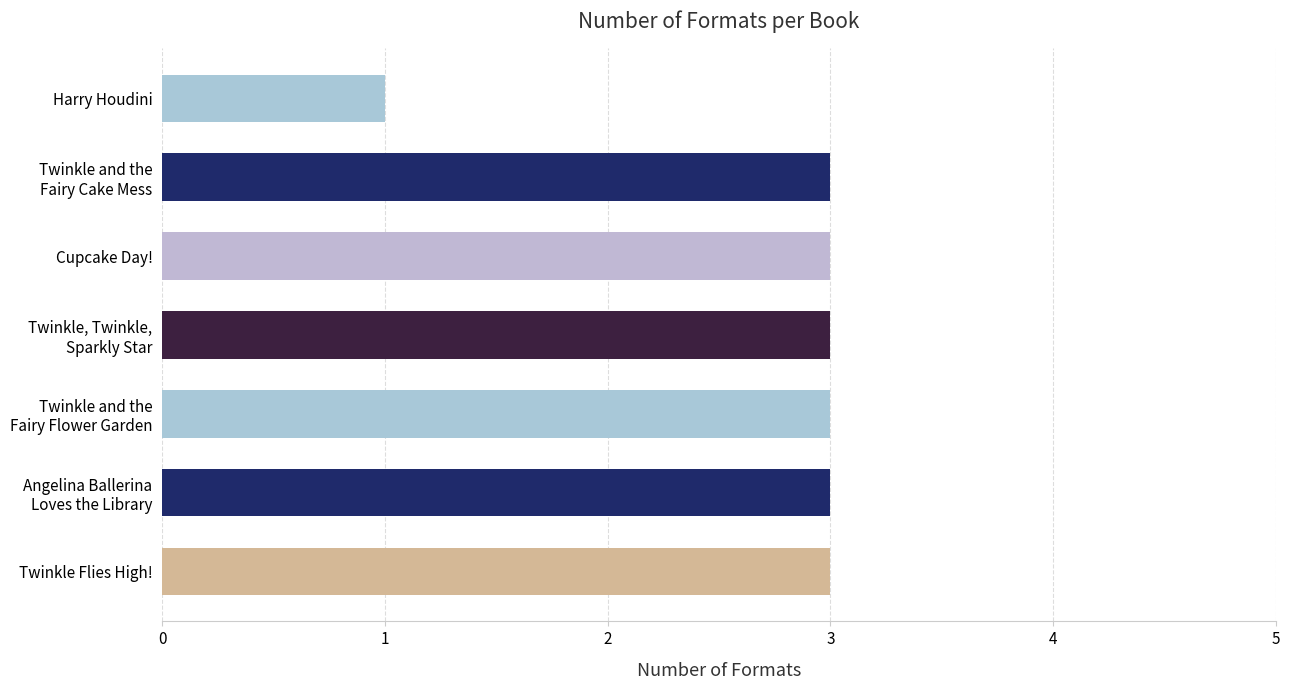

What is the maximum value shown in the chart?

3